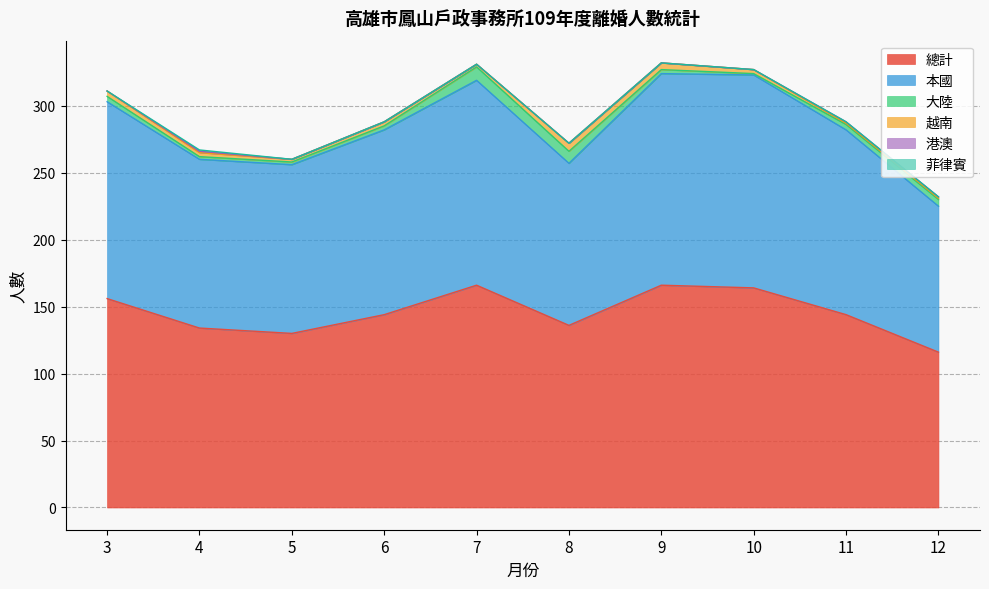

What are all the series names shown in the legend?

總計, 本國, 大陸, 越南, 港澳, 菲律賓